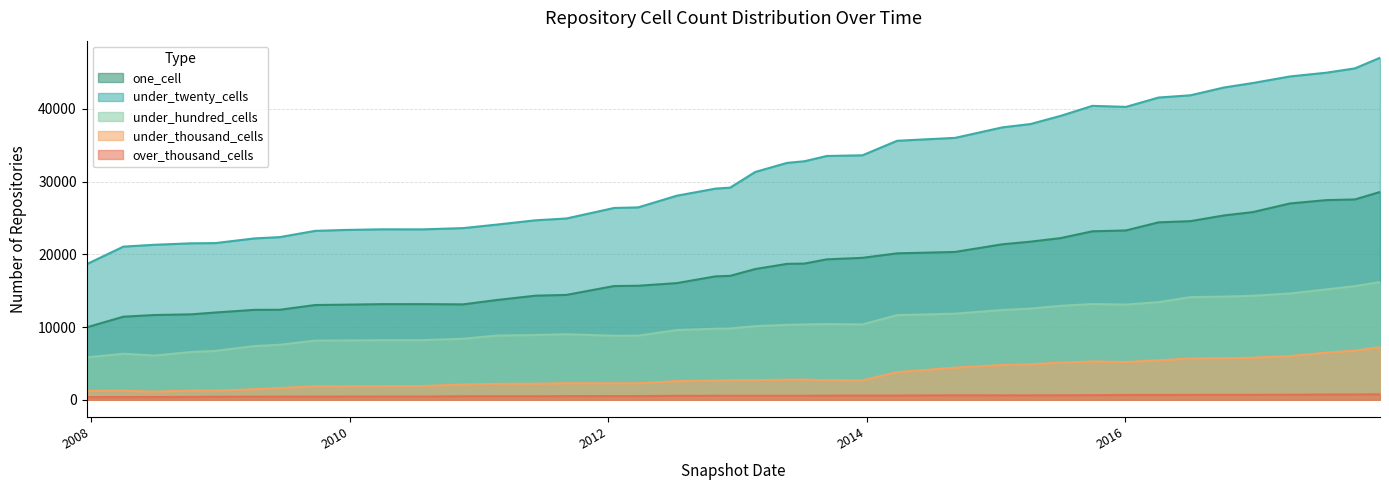

Does the chart display data point markers on the line(s)?

No